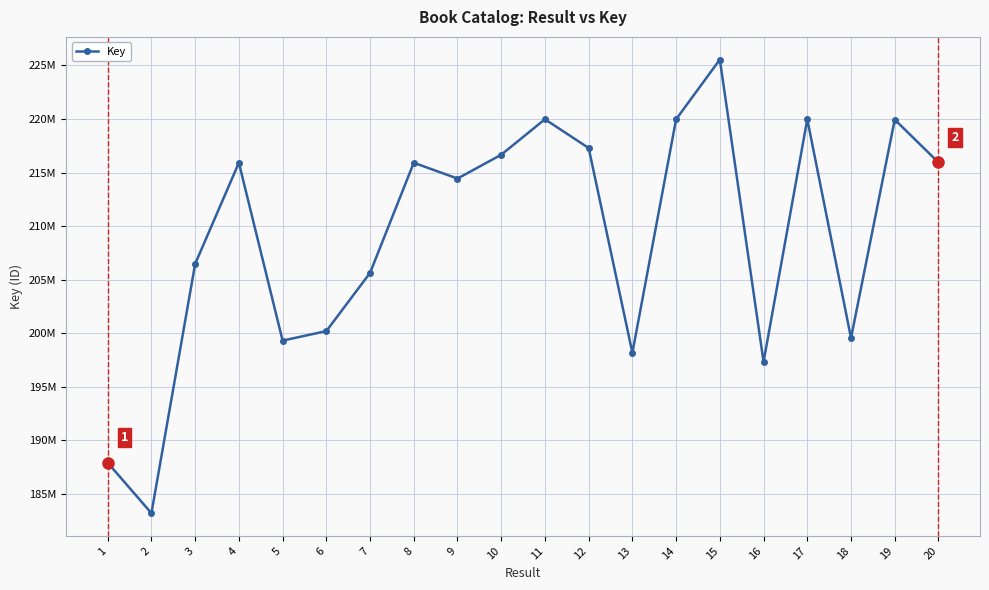

Is it true that the value at 14 is 331348234?

False